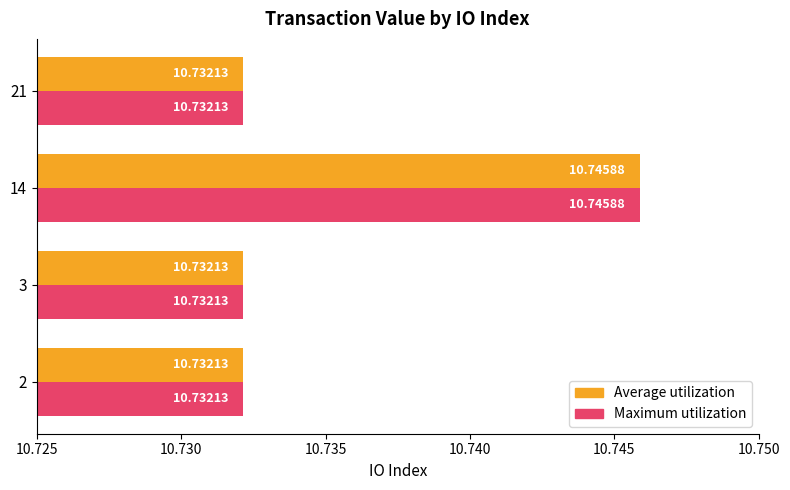

What is the total value across all series at 14?

21.5